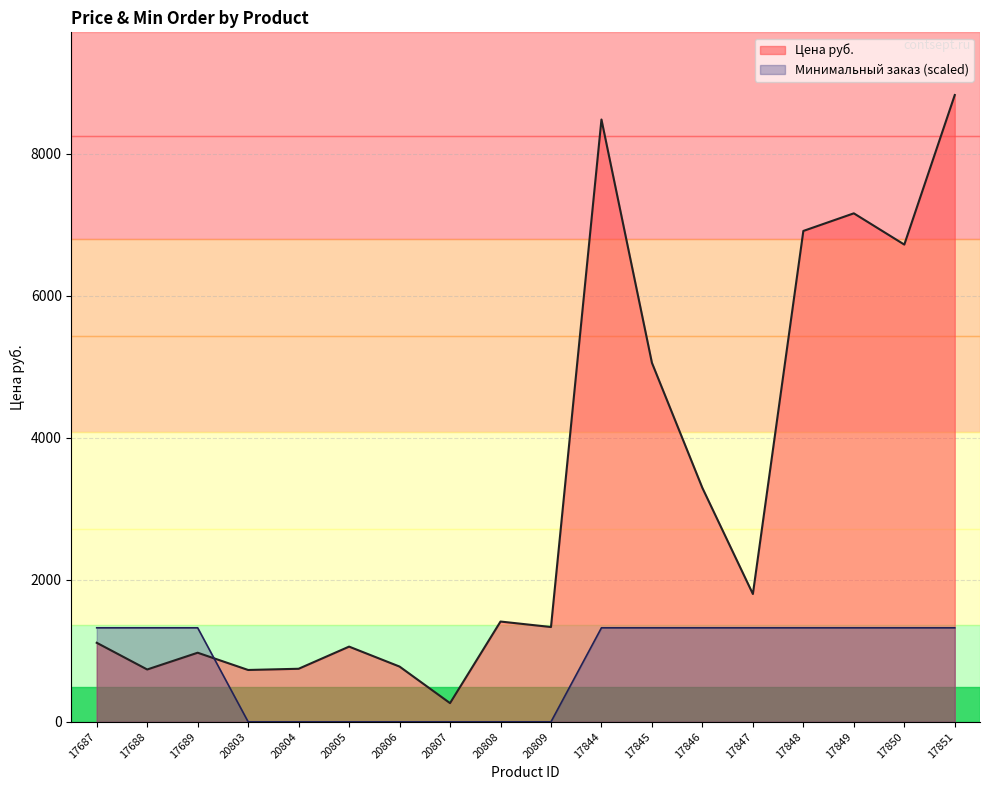

Is it true that Минимальный заказ equals 1323.9 at 17850?

True